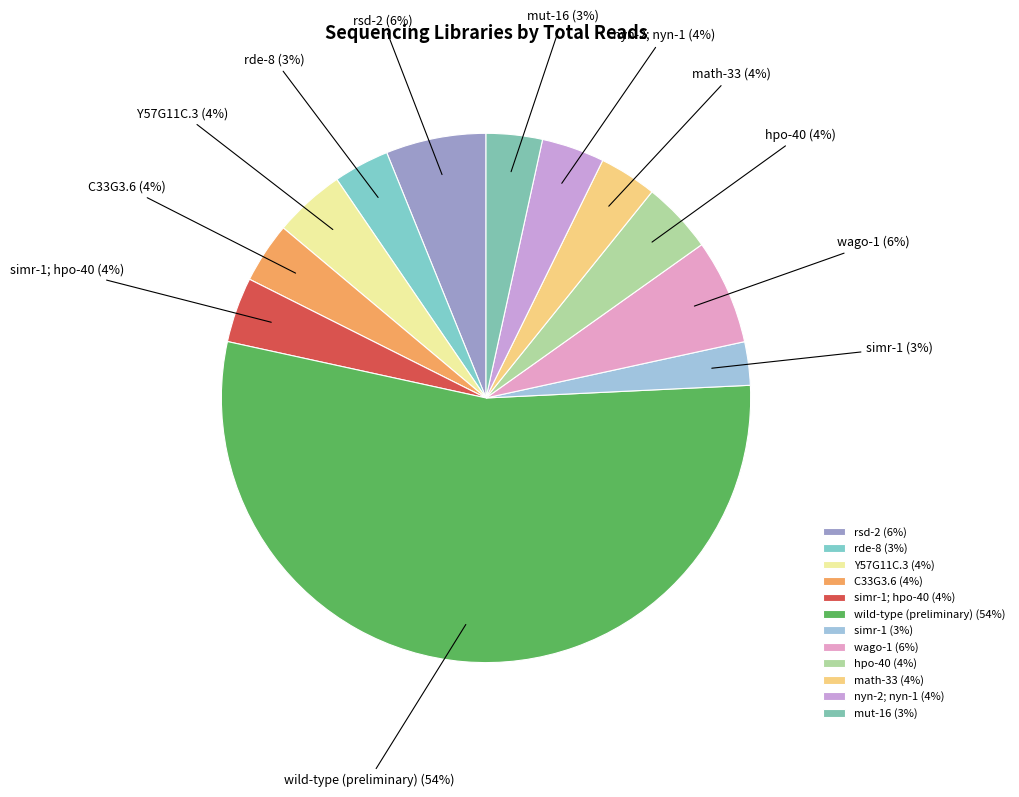

What is the ratio of the value at simr-1 to the value at math-33?

0.8